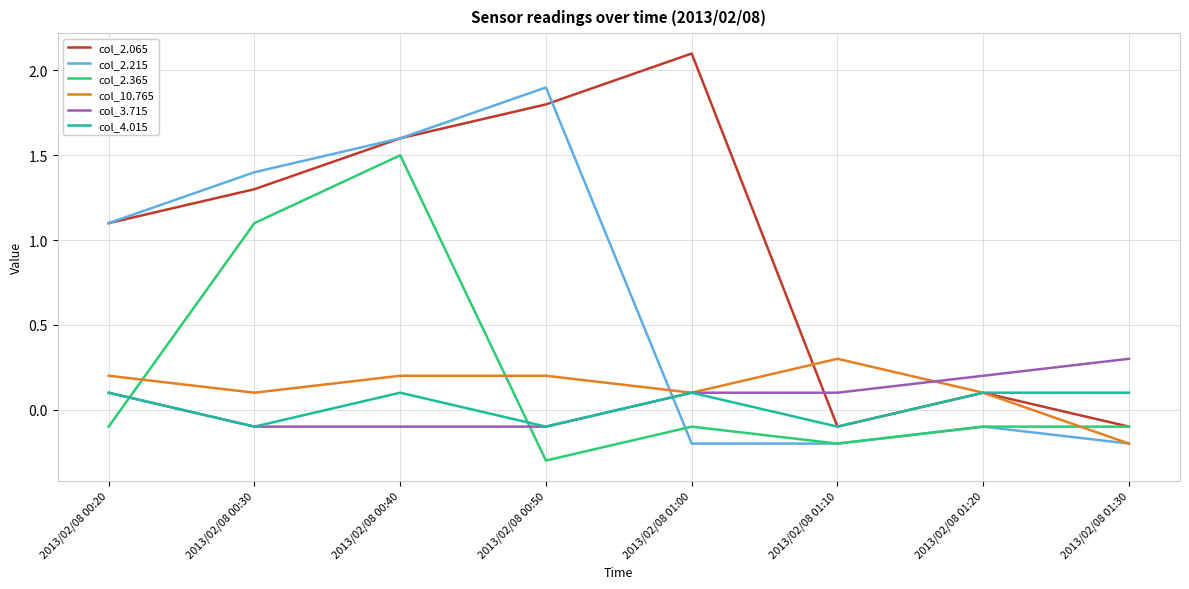

Where does the col_2.065 series first go above 1?

2013/02/08 00:20